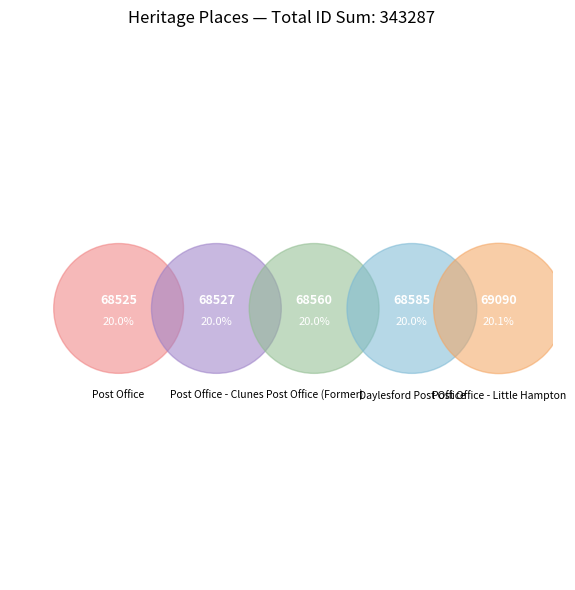

Combined, do Post Office and Daylesford Post Office account for over 50%?

No